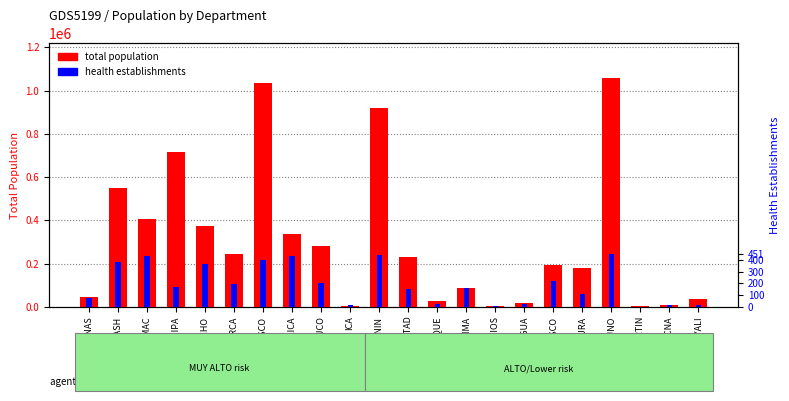

What is the lowest value of the total population series?

1315